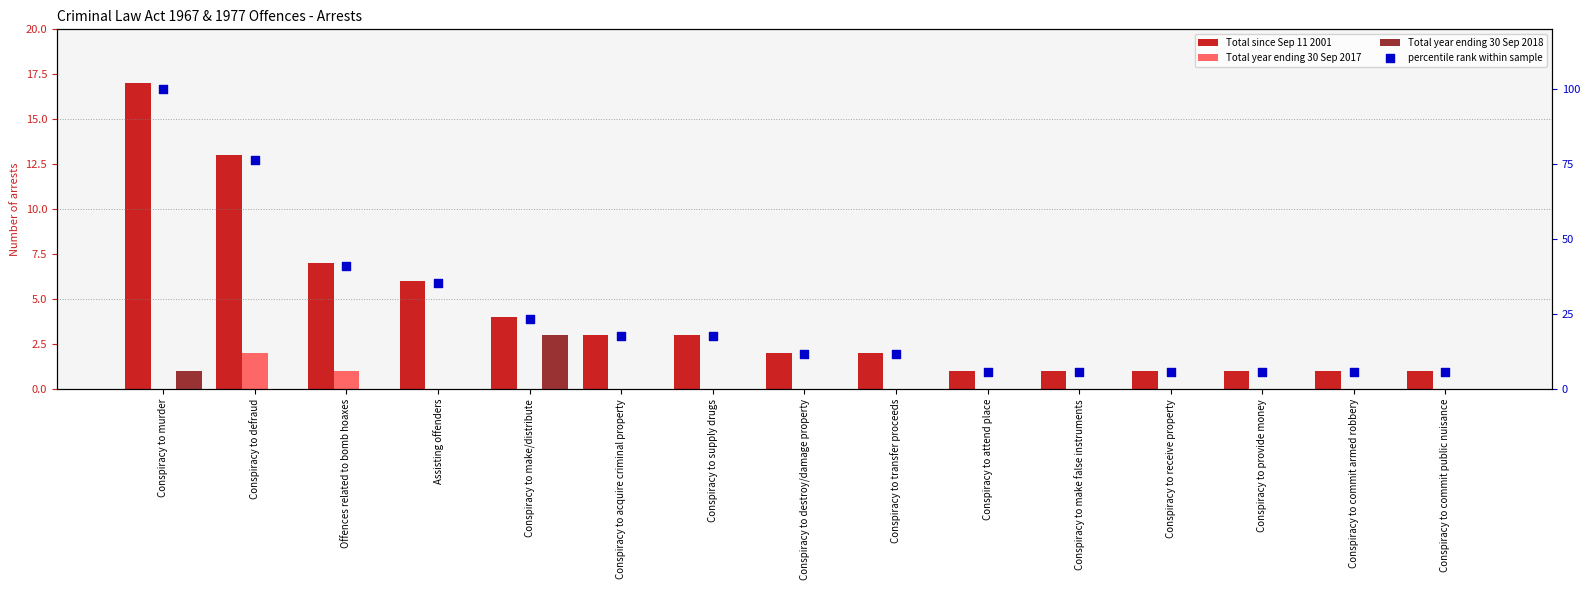

What are all the series names shown in the legend?

Total since Sep 11 2001, Total year ending 30 Sep 2017, Total year ending 30 Sep 2018, percentile rank within sample